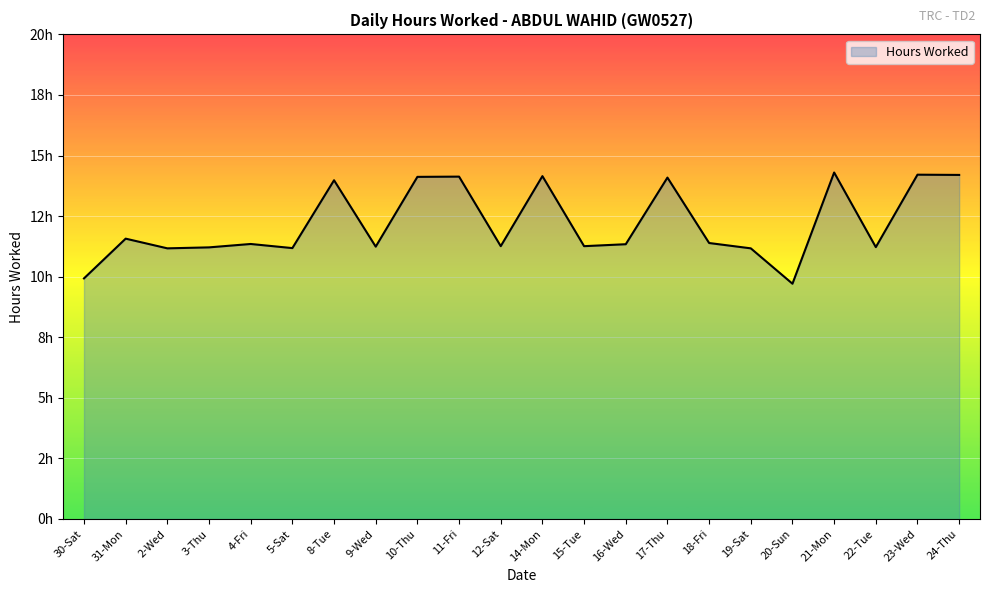

What is the change in value from 8-Tue to 24-Thu?

+0.2